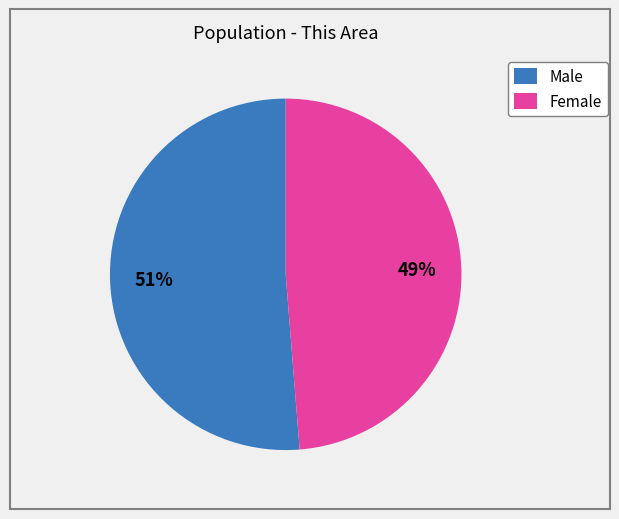

Which category has the smallest portion of the pie?

Female